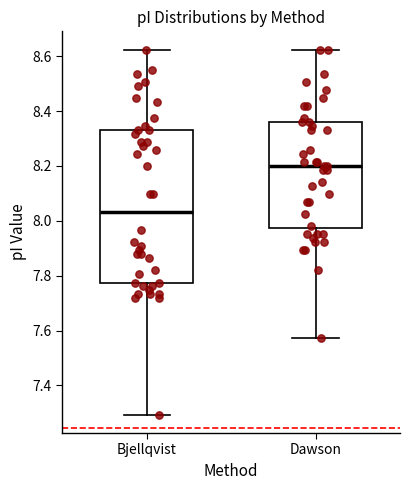

Comparing the boxes themselves (not the whiskers), which one is the tallest?

Bjellqvist